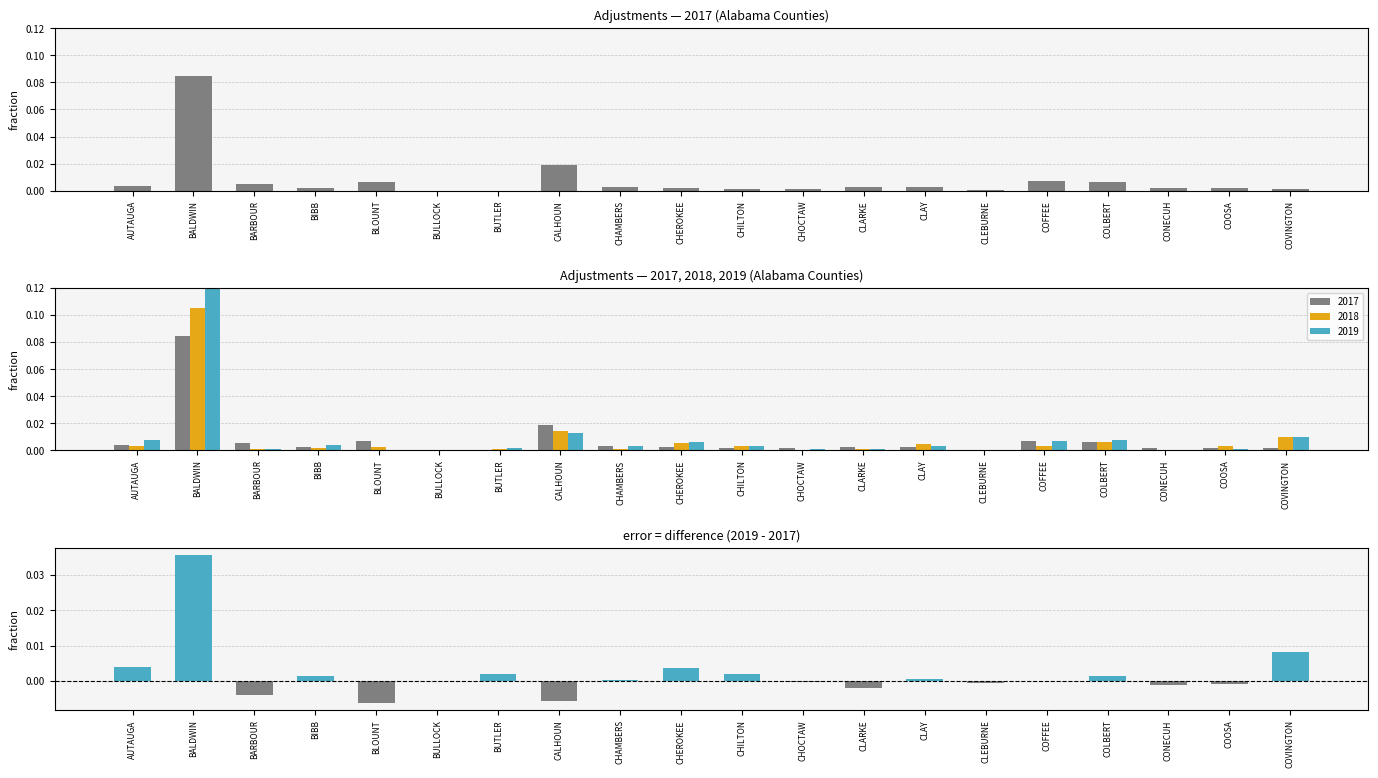

True or false: the data shows 0.0 at COLBERT.

True